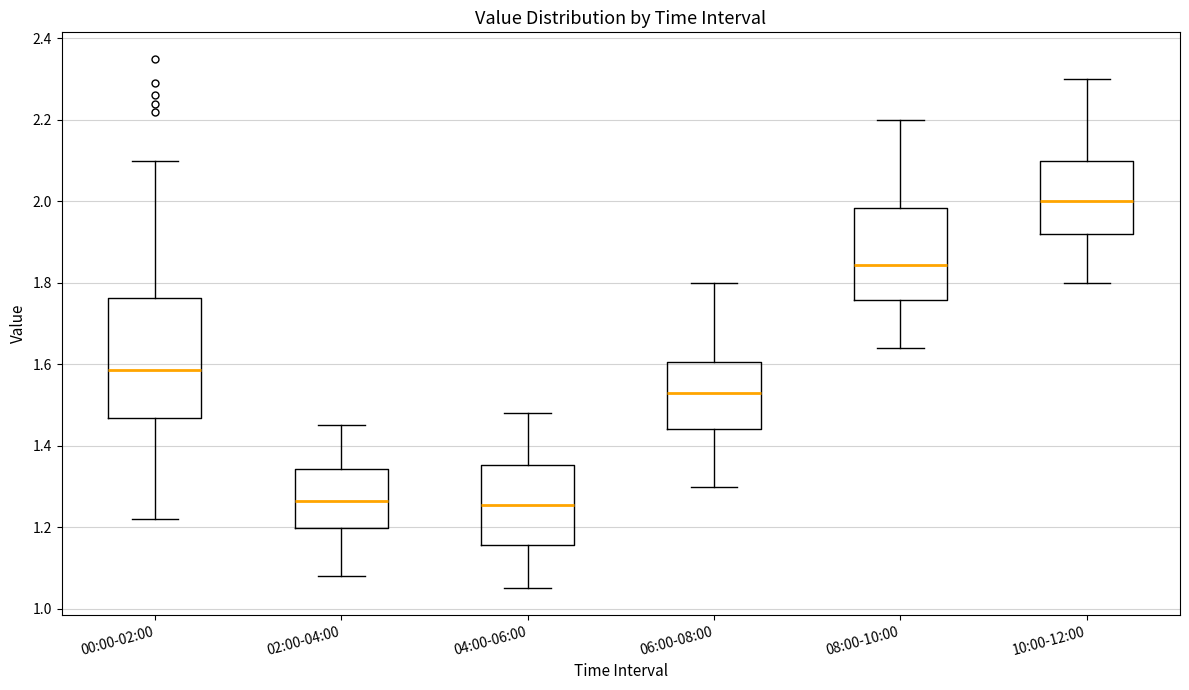

Comparing the boxes themselves (not the whiskers), which one is the tallest?

00:00-02:00